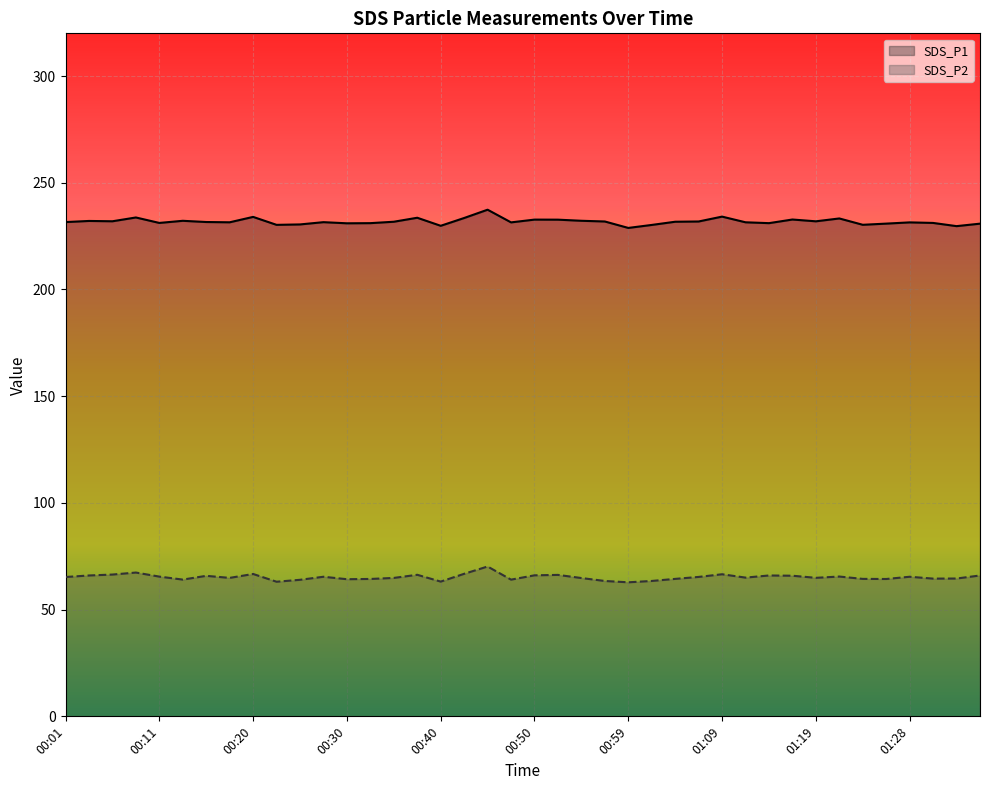

What is the total value across all series at 00:11?

296.6